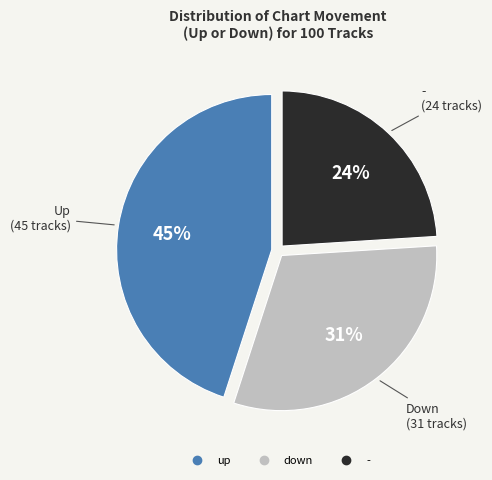

Is it true that up is 53% of the pie?

False